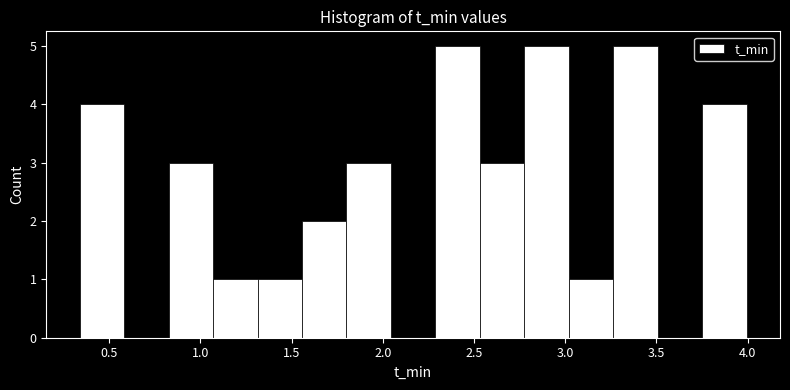

Reading left to right, list every bar in this chart as the range it spans on the x-axis followed by its height. Neither the bar edges nor the heights are printed on the chart, so give them approximately, as read against the axes.

0.35 to 0.60: 4
0.60 to 0.85: 0
0.85 to 1.05: 3
1.05 to 1.30: 1
1.30 to 1.55: 1
1.55 to 1.80: 2
1.80 to 2.05: 3
2.05 to 2.30: 0
2.30 to 2.55: 5
2.55 to 2.80: 3
2.80 to 3.00: 5
3.00 to 3.25: 1
3.25 to 3.50: 5
3.50 to 3.75: 0
3.75 to 4.00: 4